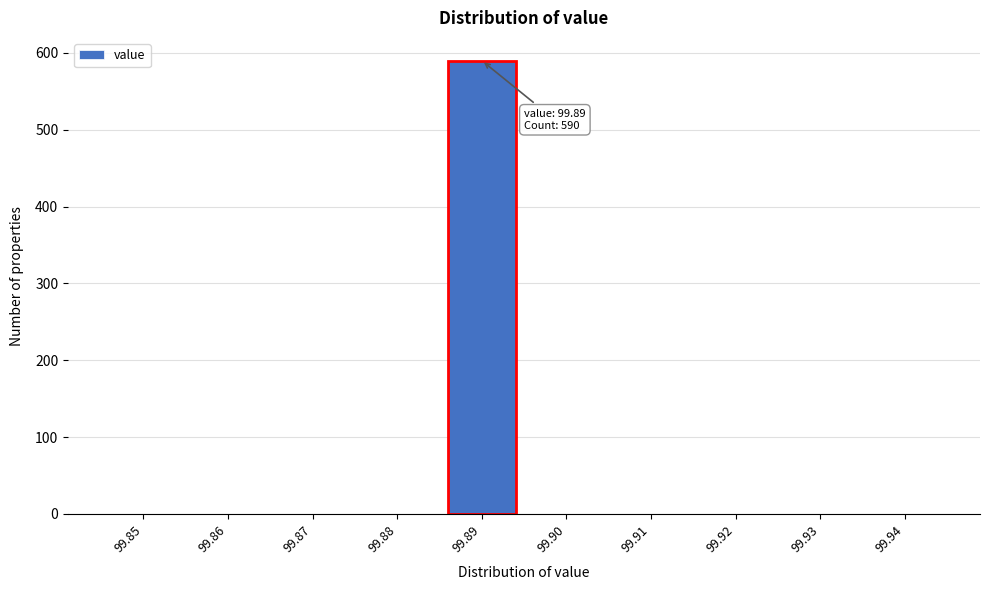

Reading right to left, what are all the values shown in this chart?

99.94=0	99.93=0	99.92=0	99.91=0	99.90=0	99.89=590	99.88=0	99.87=0	99.86=0	99.85=0